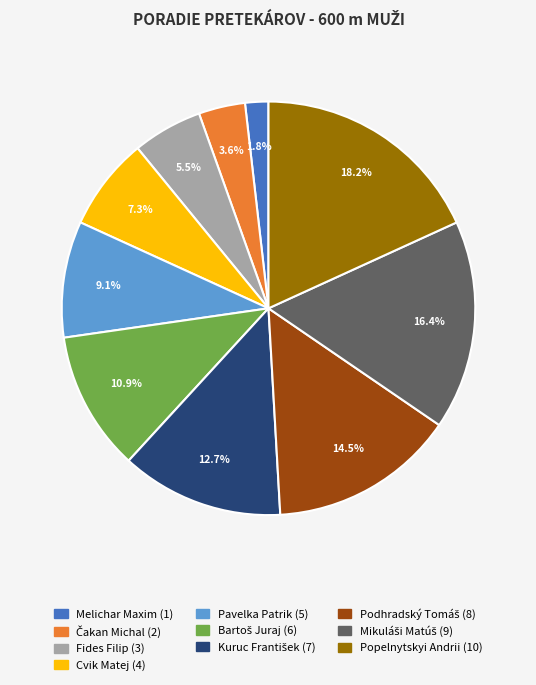

Is there a majority slice in this chart?

No